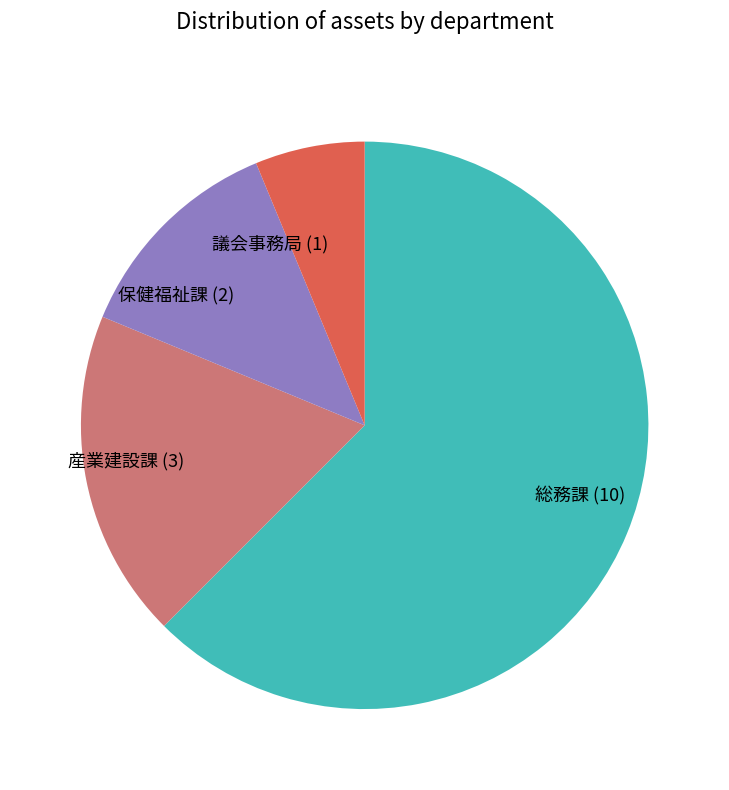

True or false: 総務課 (10) accounts for 62% of the total.

True